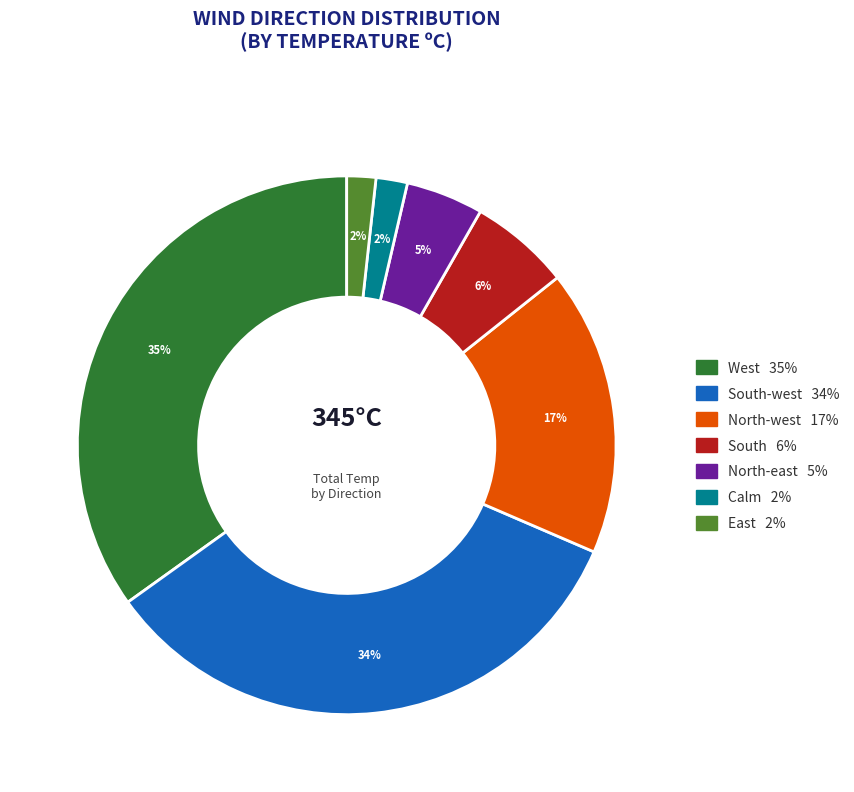

To the nearest percent, what is the difference between the largest and smallest slice percentages?

33%